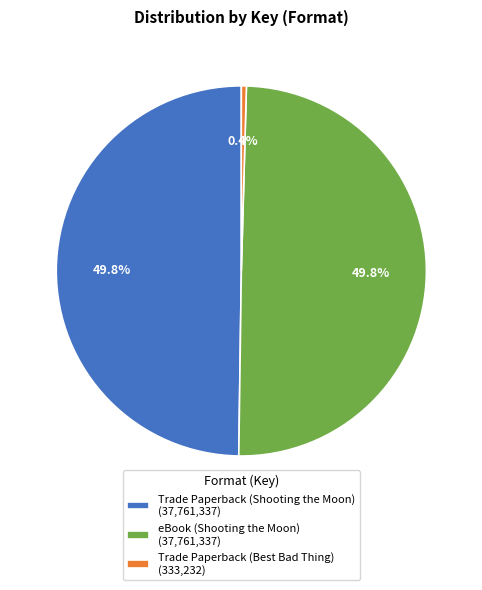

Which slice is the smallest?

Trade Paperback (Best Bad Thing)